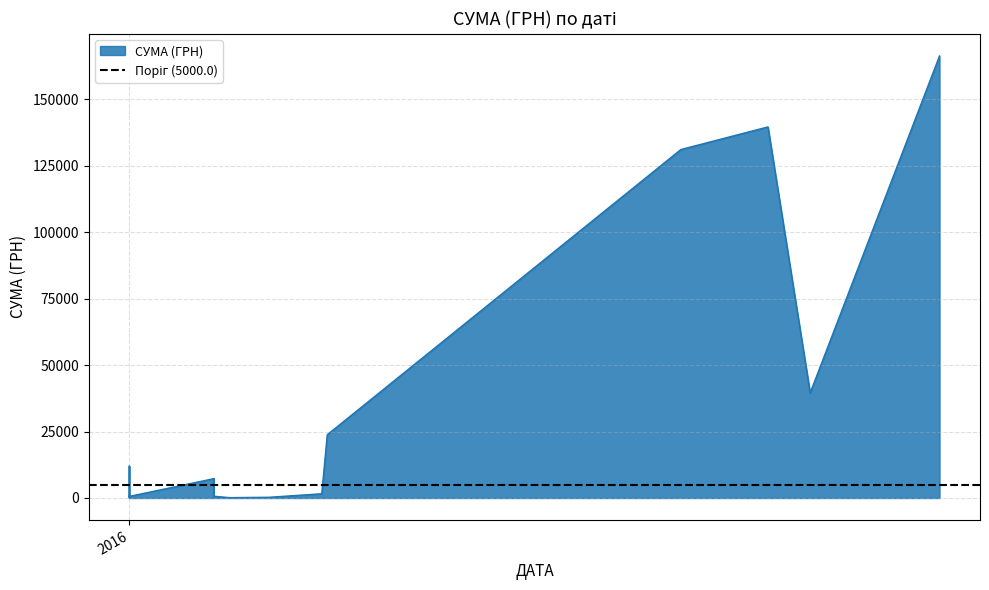

Is it true that the value at 20 is 189.9?

False